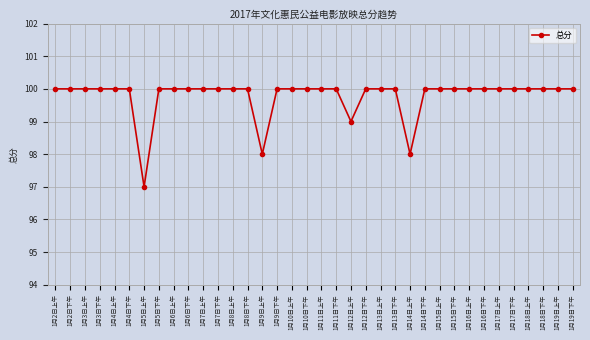

Reading left to right, extract all data points from this chart.

1月2日上午=100	1月2日下午=100	1月3日上午=100	1月3日下午=100	1月4日上午=100	1月4日下午=100	1月5日上午=97	1月5日下午=100	1月6日上午=100	1月6日下午=100	1月7日上午=100	1月7日下午=100	1月8日上午=100	1月8日下午=100	1月9日上午=98	1月9日下午=100	1月10日上午=100	1月10日下午=100	1月11日上午=100	1月11日下午=100	1月12日上午=99	1月12日下午=100	1月13日上午=100	1月13日下午=100	1月14日上午=98	1月14日下午=100	1月15日上午=100	1月15日下午=100	1月16日上午=100	1月16日下午=100	1月17日上午=100	1月17日下午=100	1月18日上午=100	1月18日下午=100	1月19日上午=100	1月19日下午=100